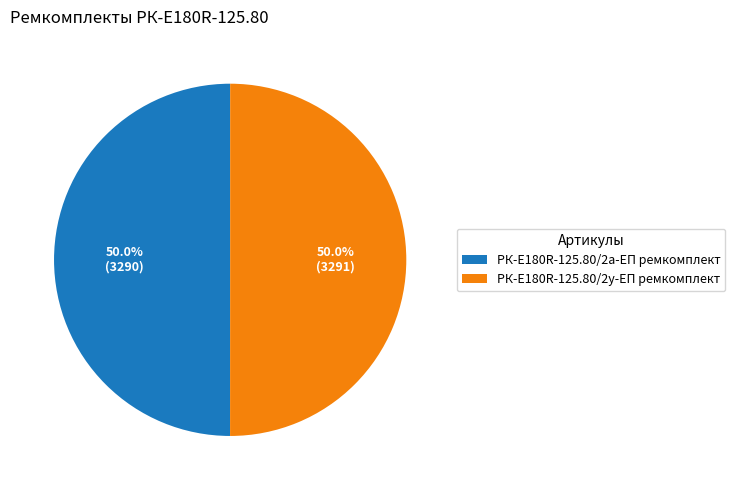

Approximately how many times larger is the value at РК-E180R-125.80/2у-ЕП ремкомплект compared to РК-E180R-125.80/2а-ЕП ремкомплект?

1.0